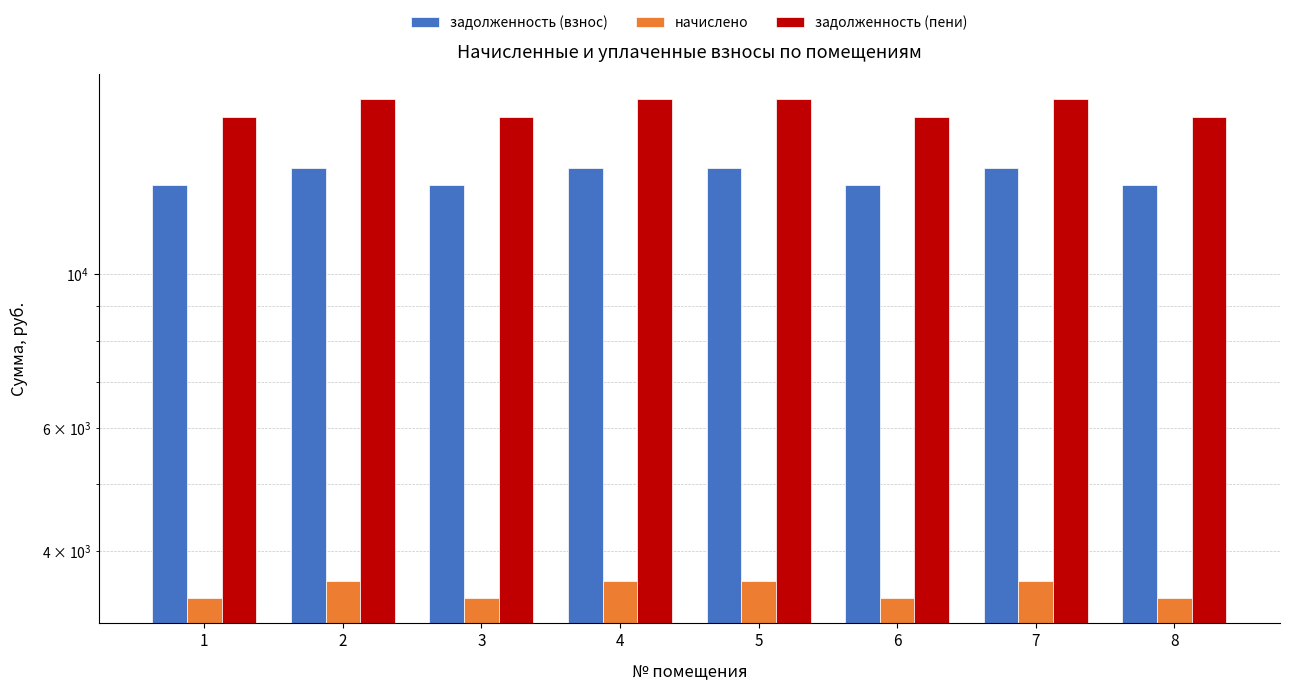

At which category is the sum across all series the highest?

2